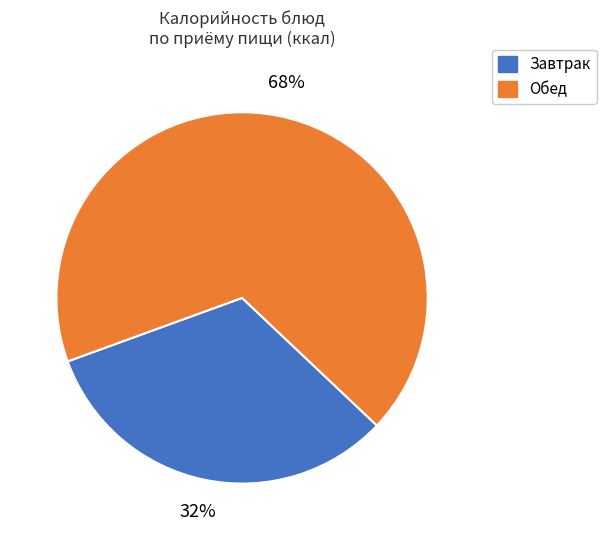

Is there a majority slice in this chart?

Yes